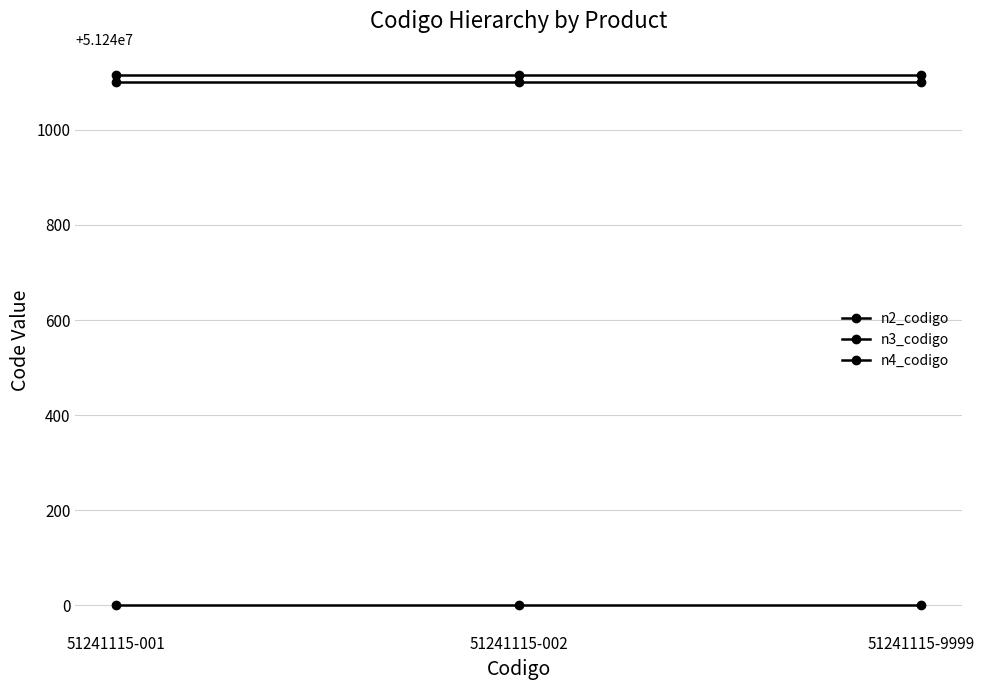

Which category has the lowest value across all series?

51241115-001